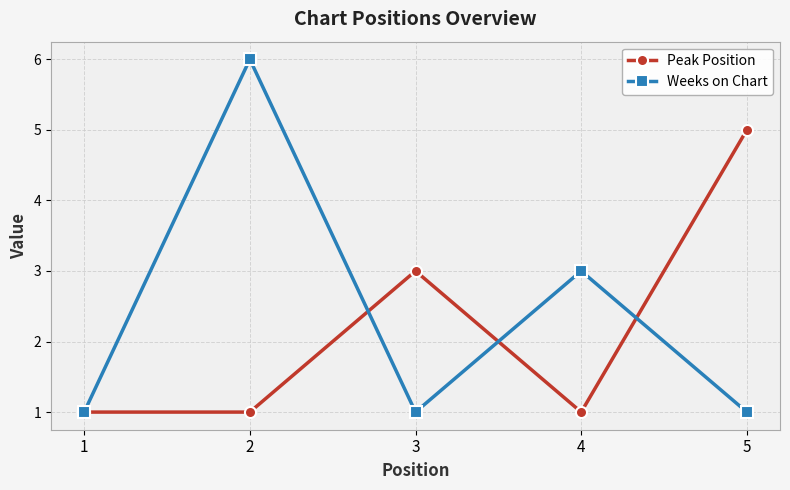

Does the chart display data point markers on the line(s)?

Yes